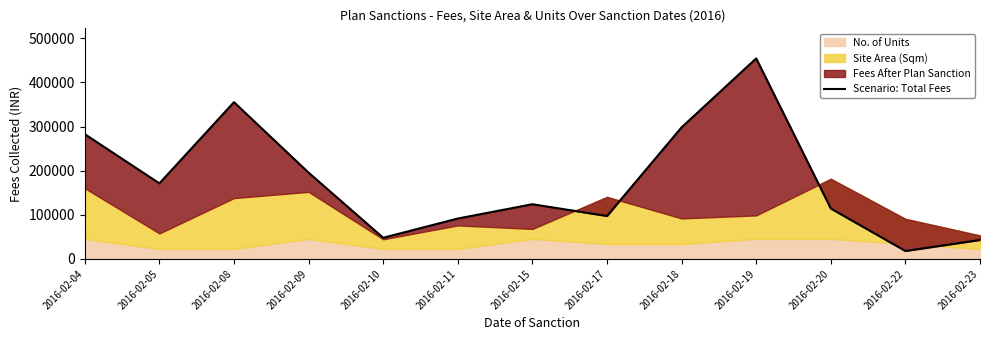

Read the value at 2016-02-11, to the nearest 100.

91600